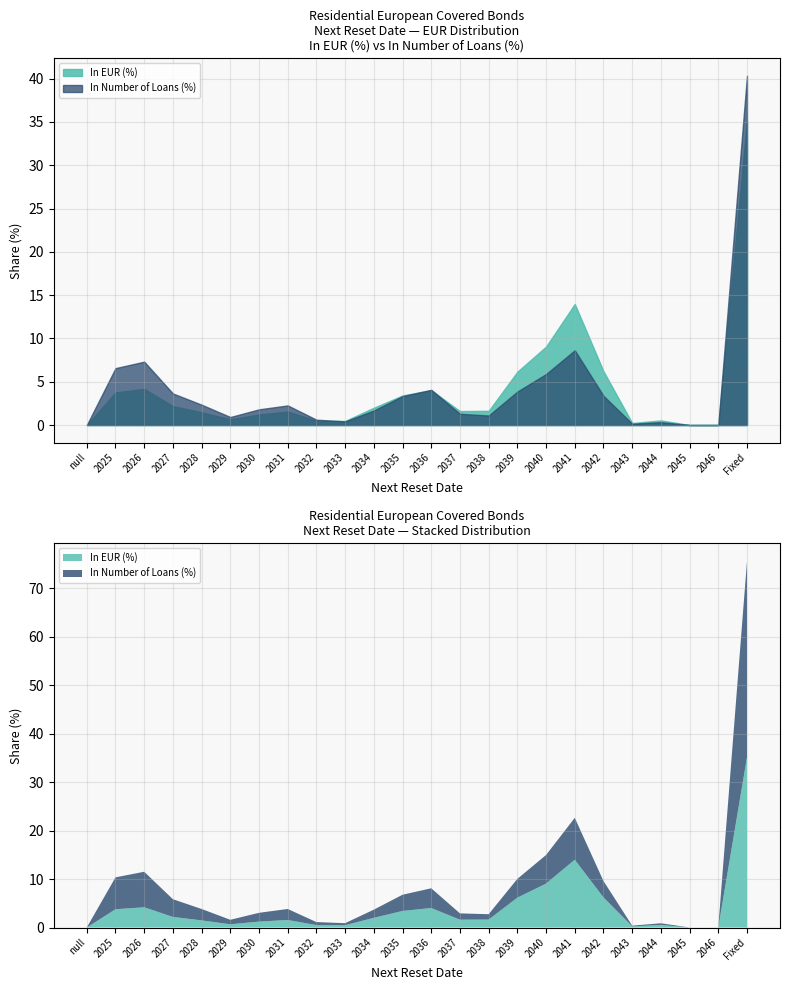

The value of In EUR (%) at 2045 is 0.0. True or false?

True